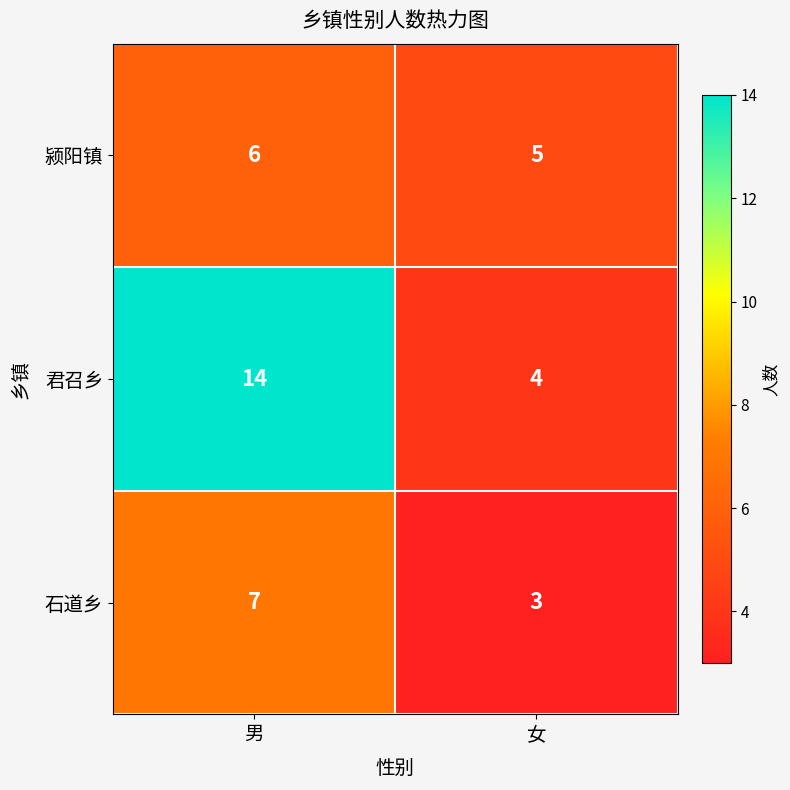

What is the total value across all series at 女?

12